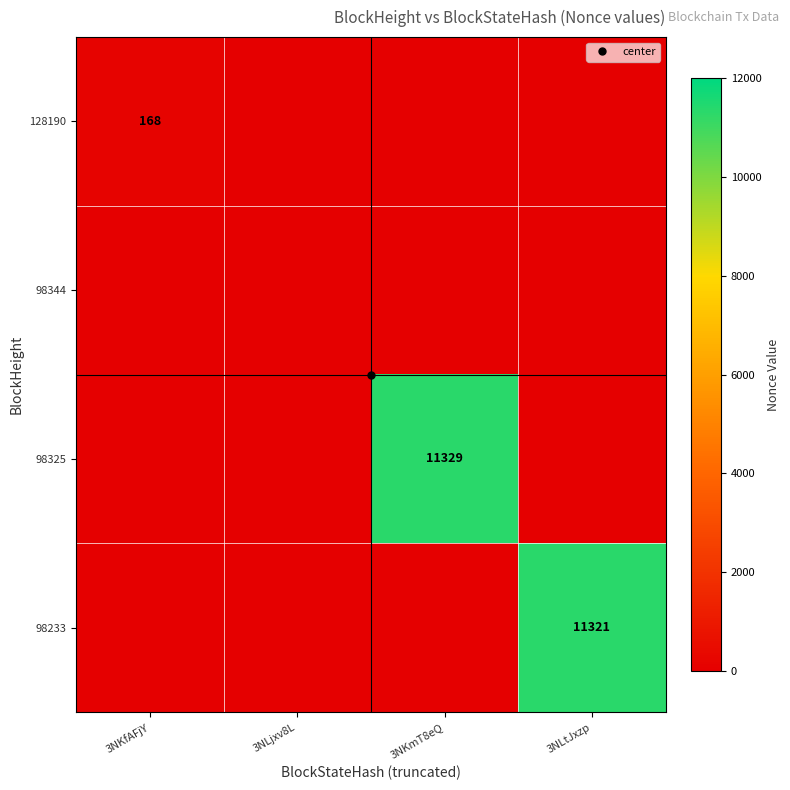

Which series changed the most between 3NKfAFjY and 3NLjxv8L?

128190